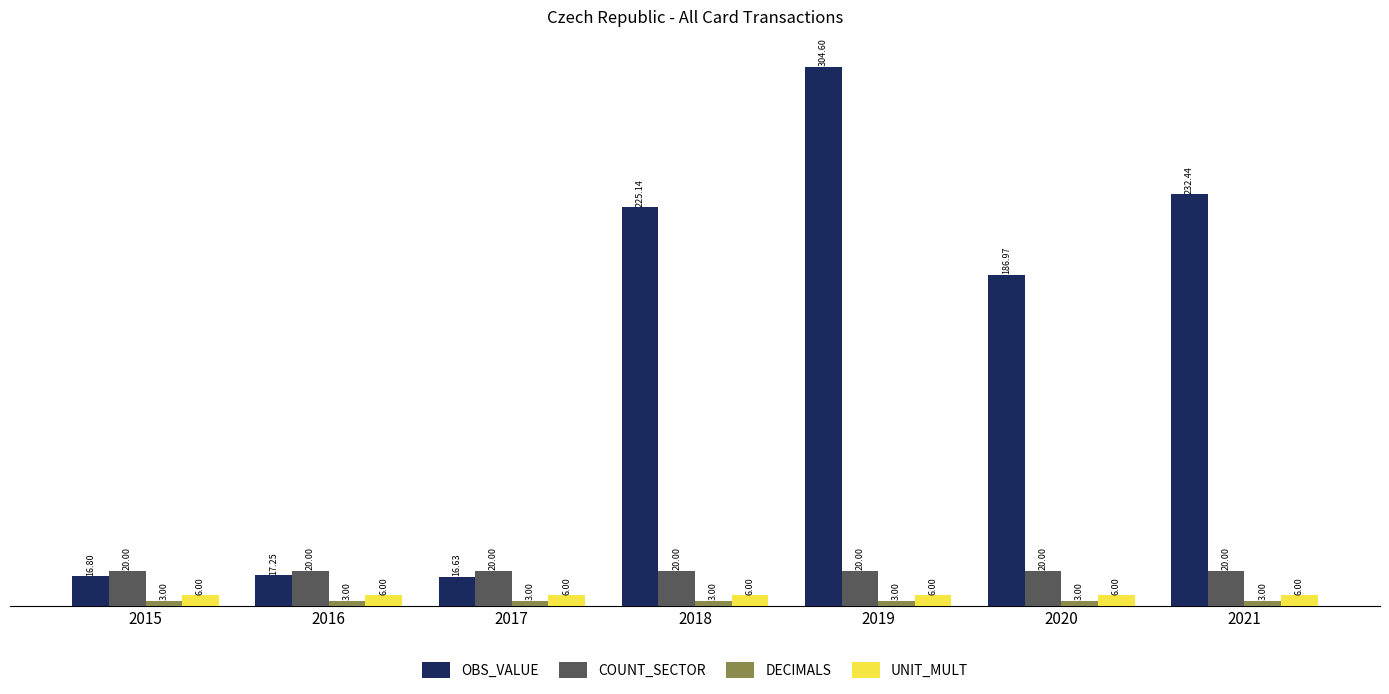

At which label does OBS_VALUE first exceed 186?

2018